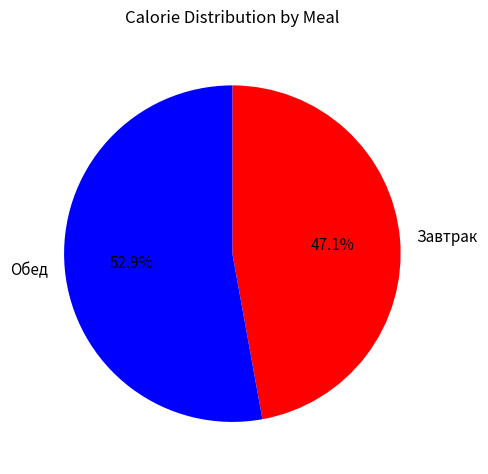

Which category has the smallest portion of the pie?

Завтрак